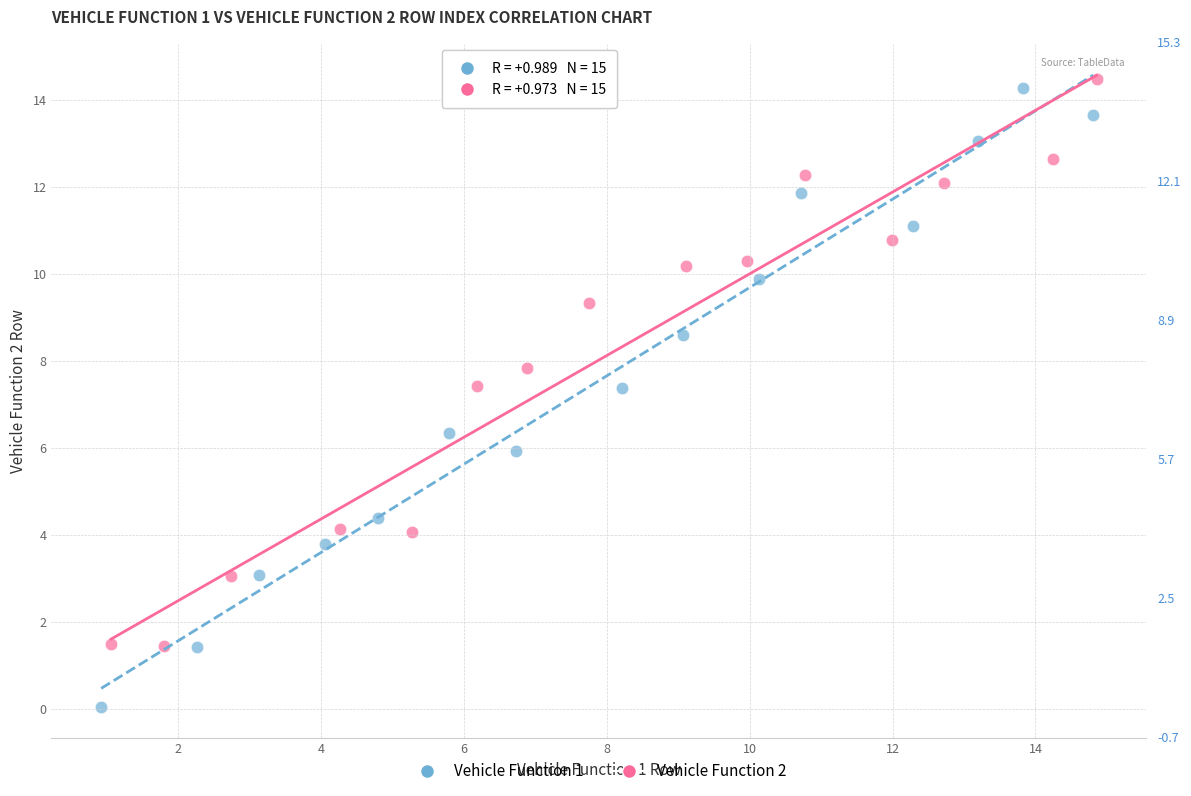

Which series reaches the maximum Y coordinate?

Vehicle Function 2